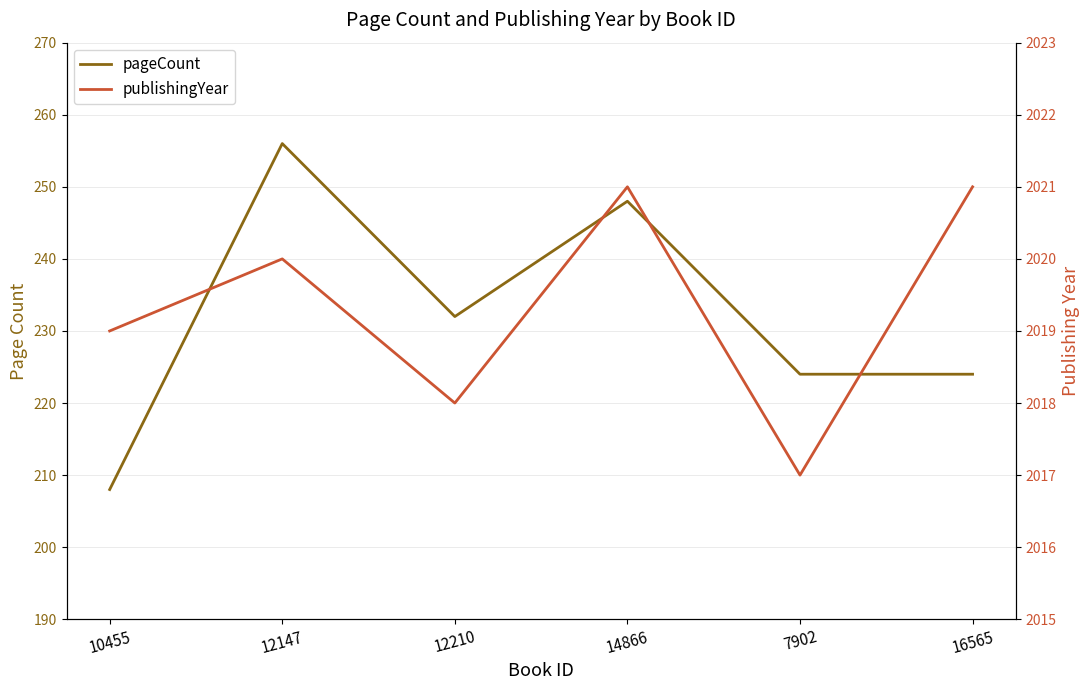

Reading right to left, what are all the values shown in this chart?

pageCount: 224	224	248	232	256	208
publishingYear: 2021	2017	2021	2018	2020	2019